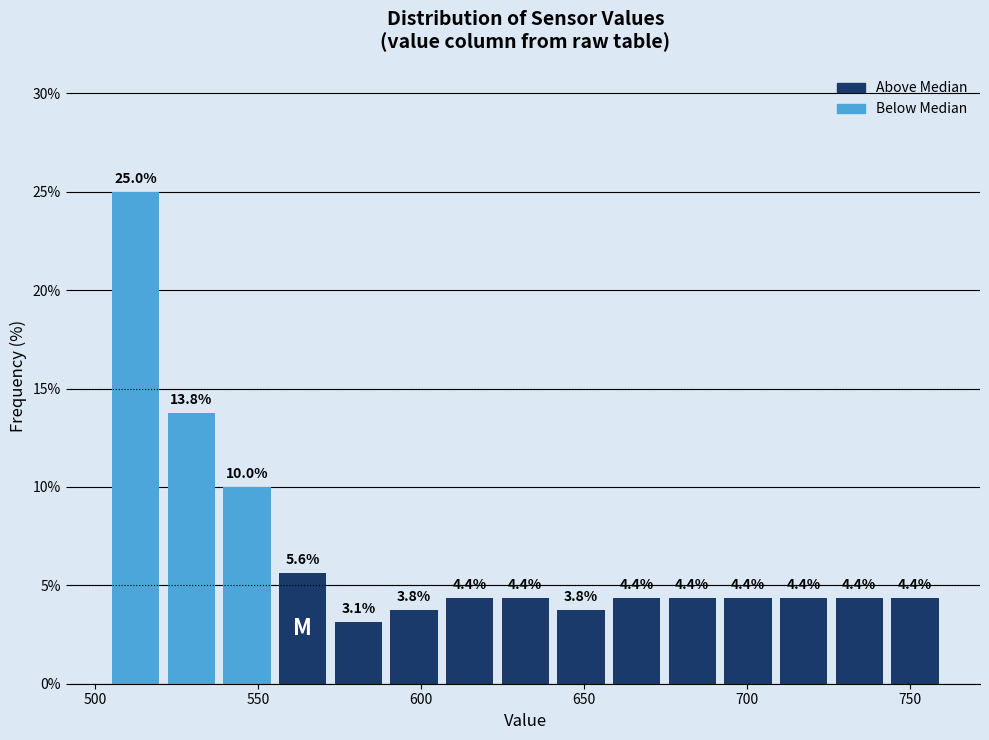

Read against the x-axis, roughly where is the centre of the tallest bar?

515